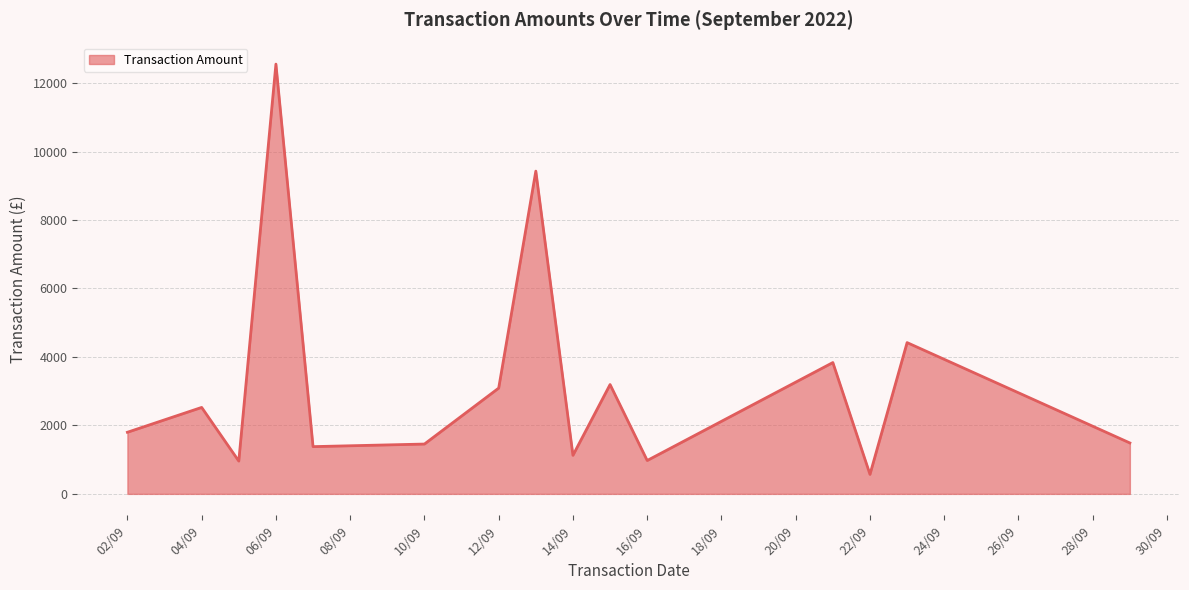

What is the difference between the maximum and minimum values?

11984.8